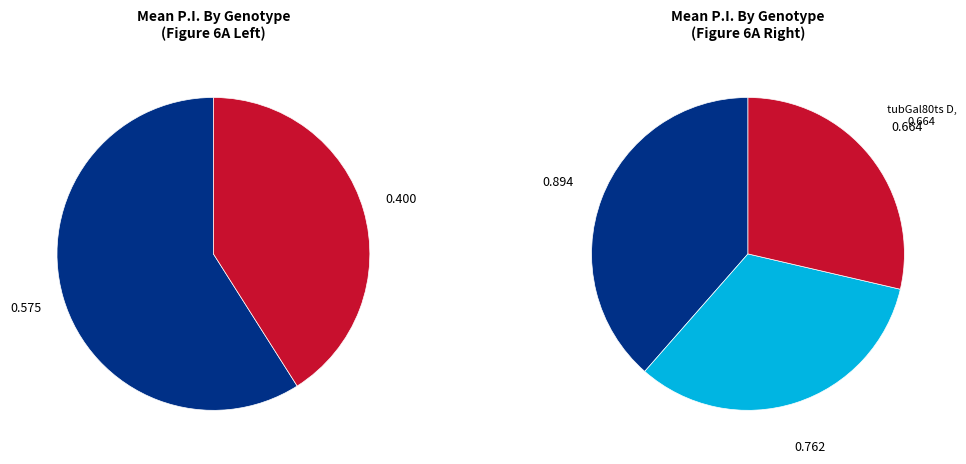

Which category has the biggest portion of the pie?

wt (Oregon)